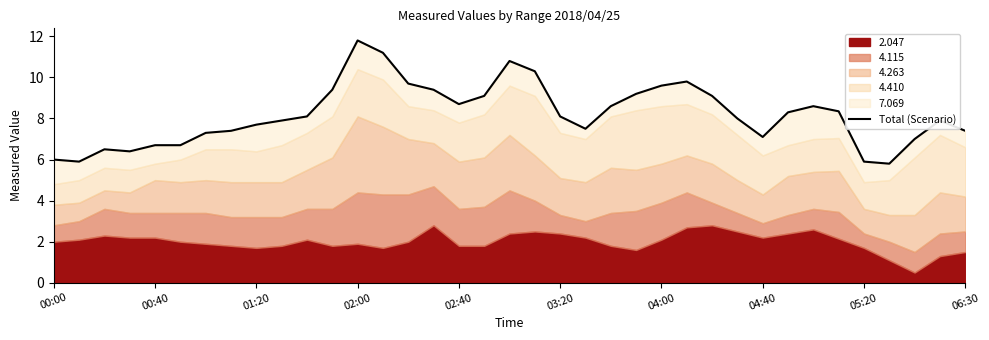

What is the minimum value shown in the chart?

5.8